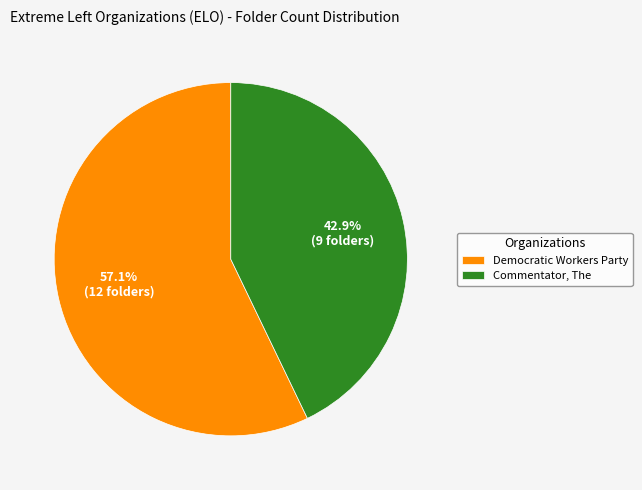

Which slice is the largest?

Democratic Workers Party